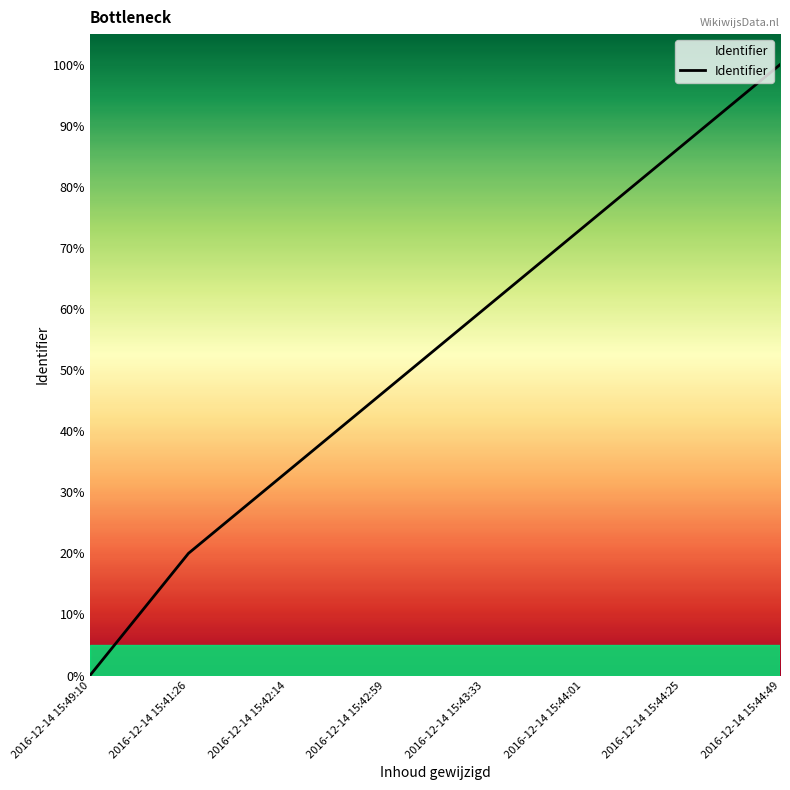

Which has a higher value, 2016-12-14 15:44:25 or 2016-12-14 15:43:33?

2016-12-14 15:44:25